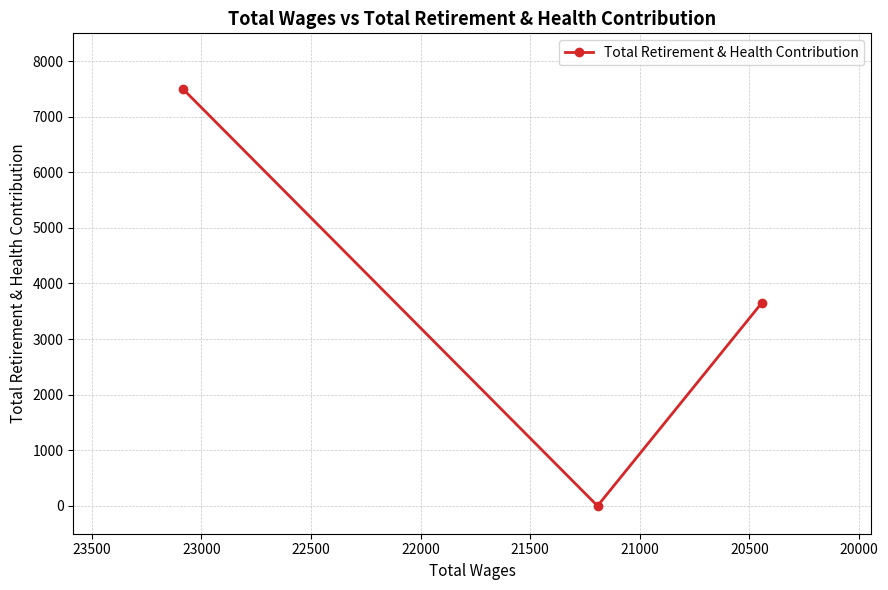

How many values are between 0 and 7498?

3